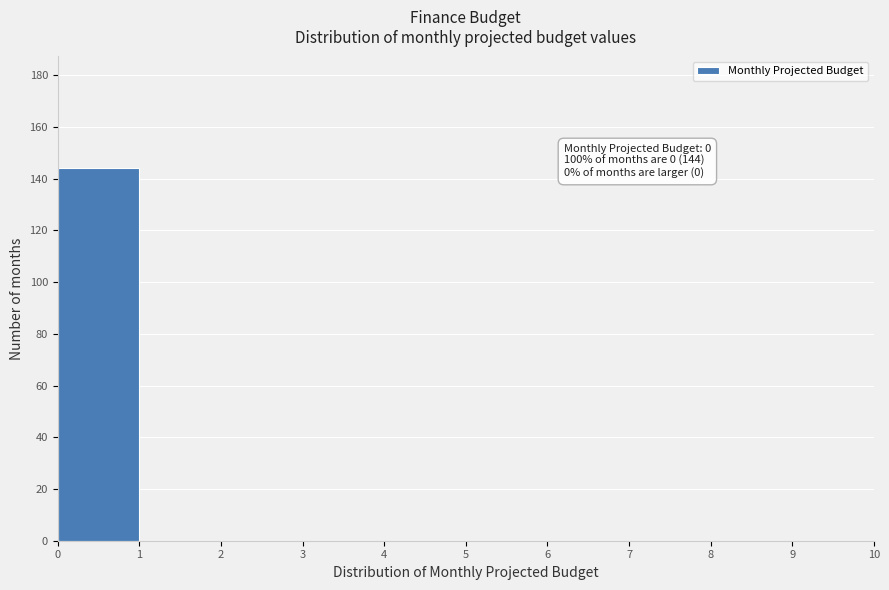

Over which range of the x-axis is the bar tallest?

0 to 1